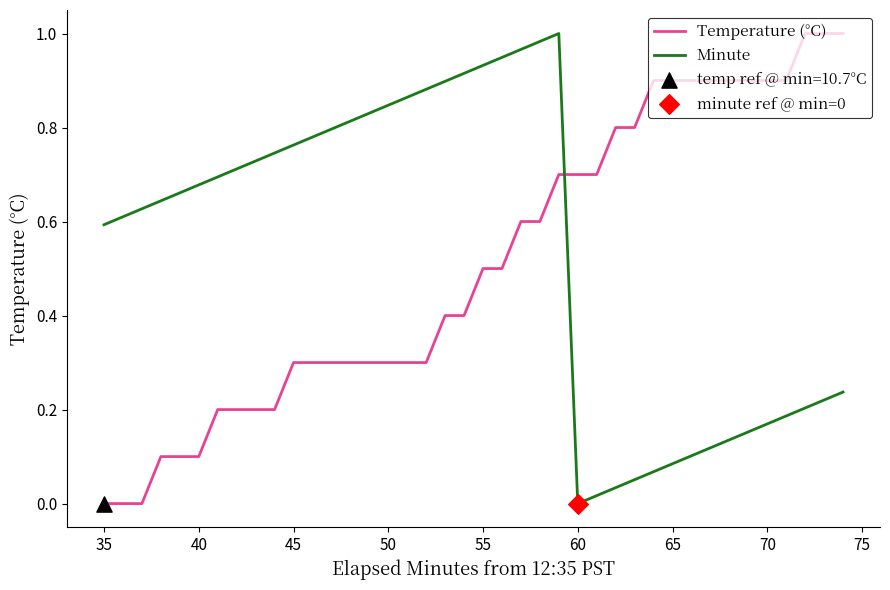

Which series ends up on top after the final intersection of Minute and Temperature (°C)?

Temperature (°C)